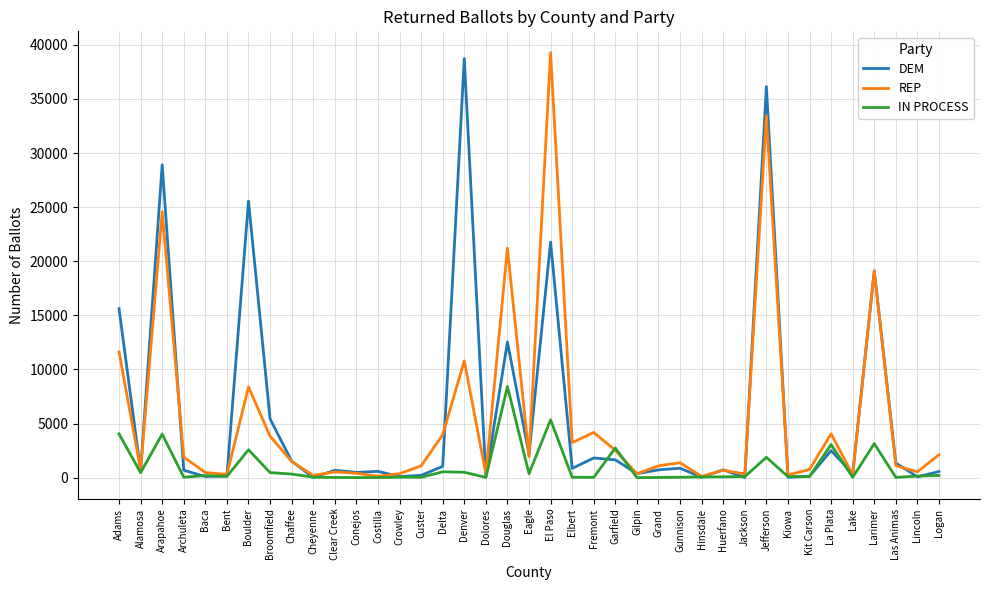

At which category does IN PROCESS reach its first local peak?

Arapahoe